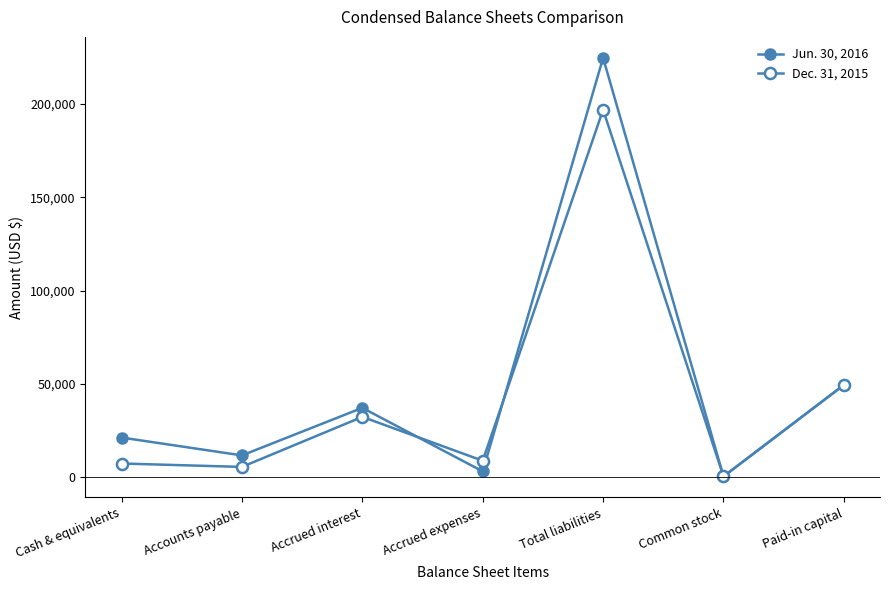

How many data points in Dec. 31, 2015 are less than 8900?

3